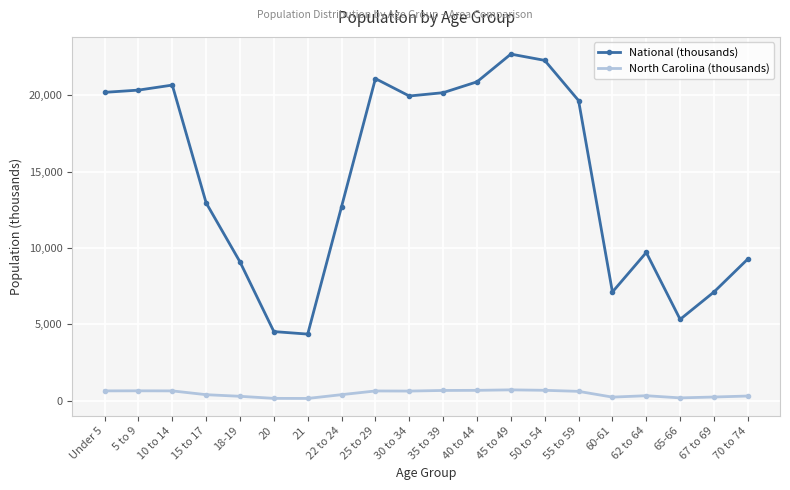

The value of National (thousands) at 35 to 39 is 30143.1. True or false?

False